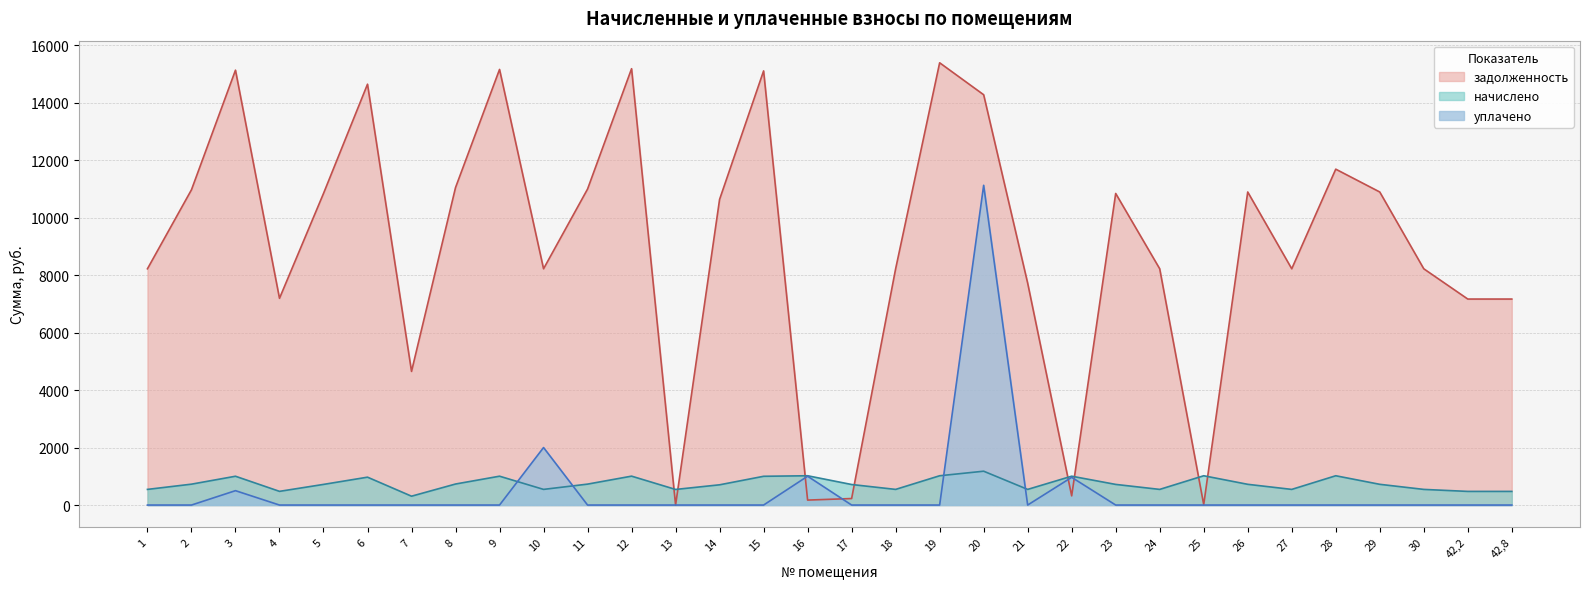

What is the difference between the начислено values at 2 and 42,8?

251.8